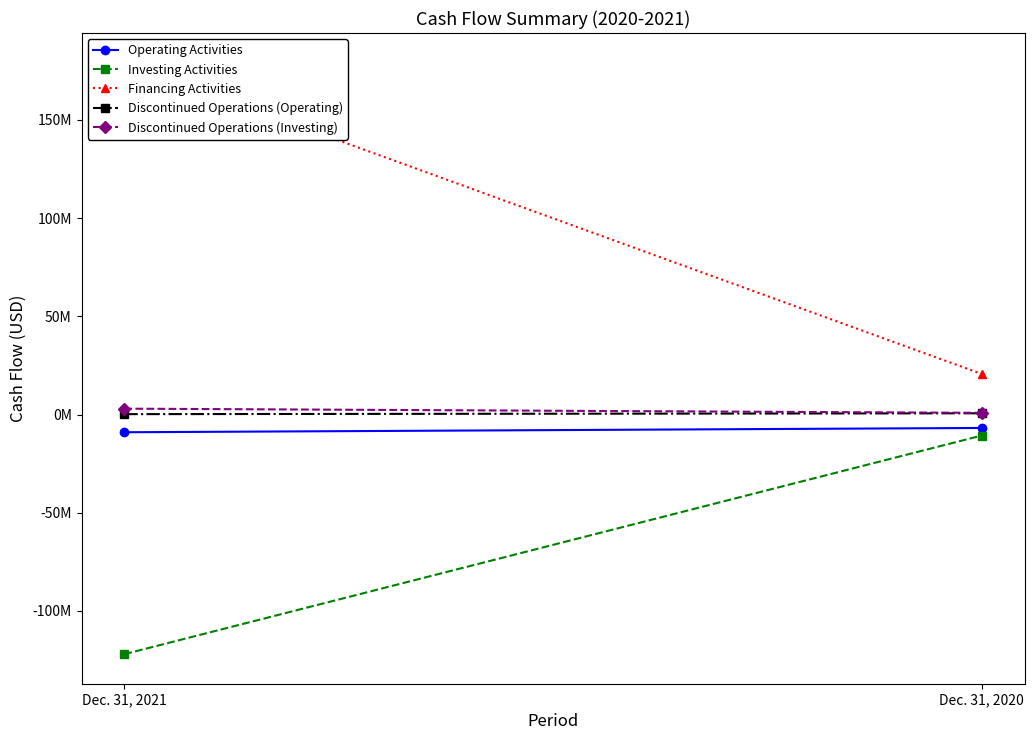

At which category does the chart reach its minimum across all series?

Dec. 31, 2021